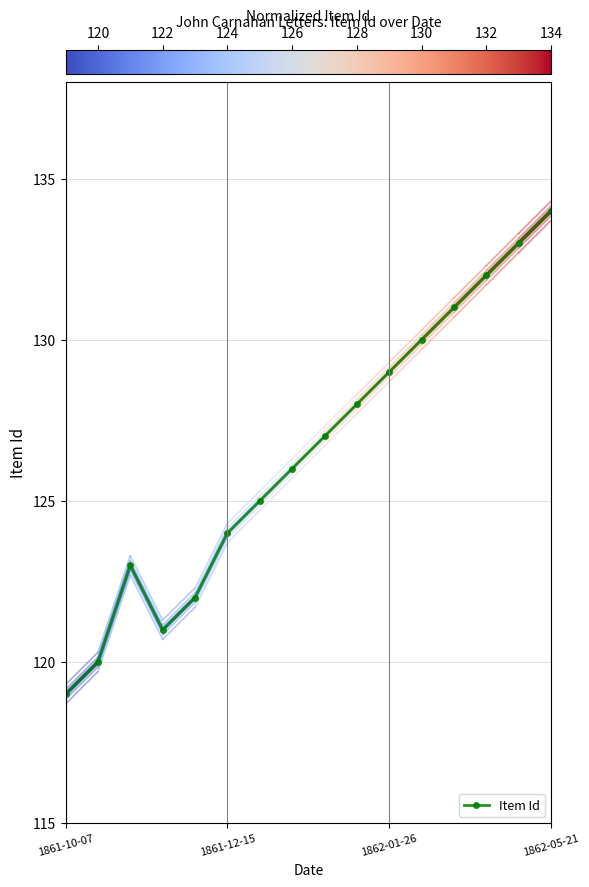

Reading right to left, extract all data points from this chart.

134	133	132	131	130	129	128	127	126	125	124	122	121	123	120	119